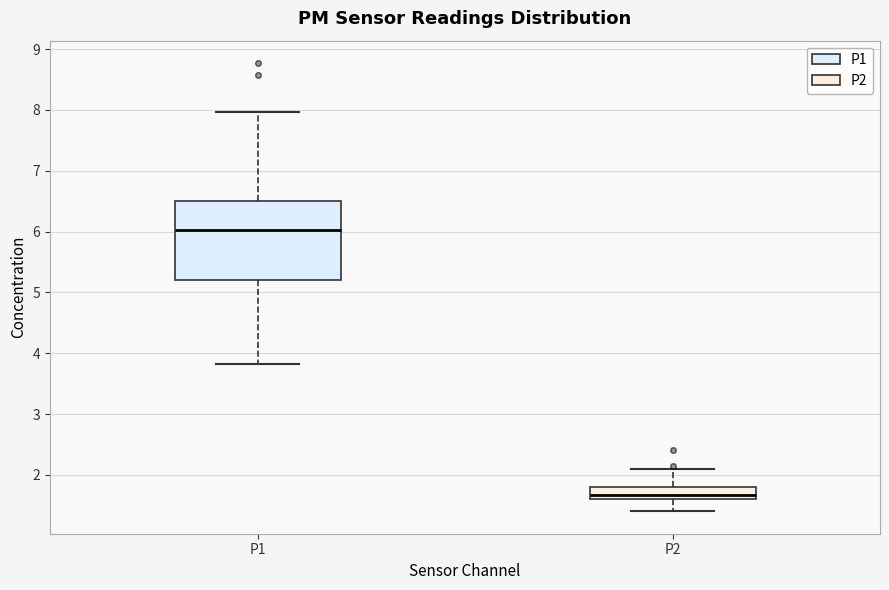

Which box's median line is the lowest?

P2